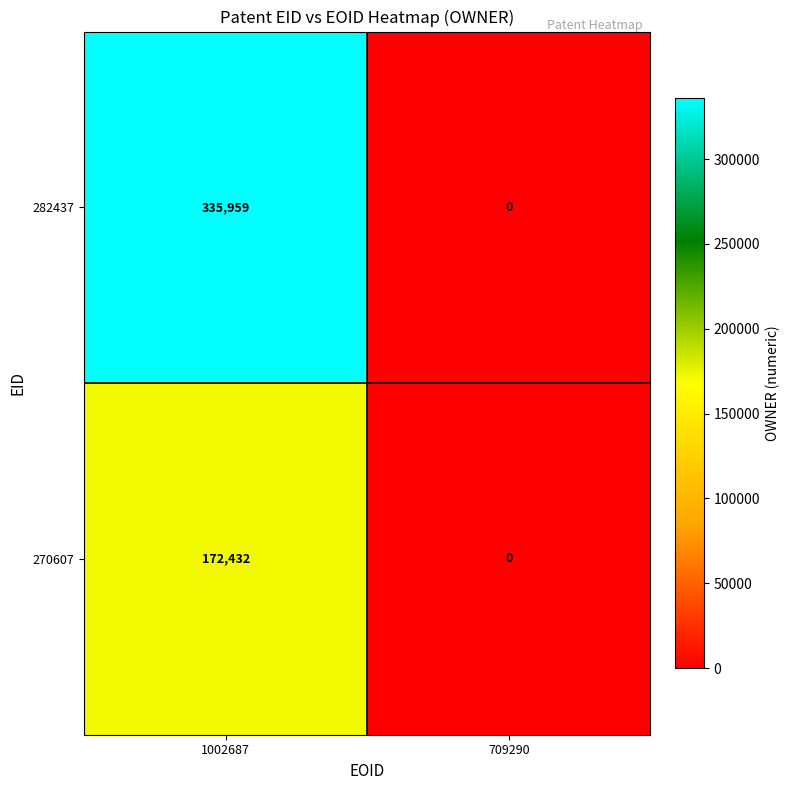

What is the approximate value of 282437 at 1002687?

335959